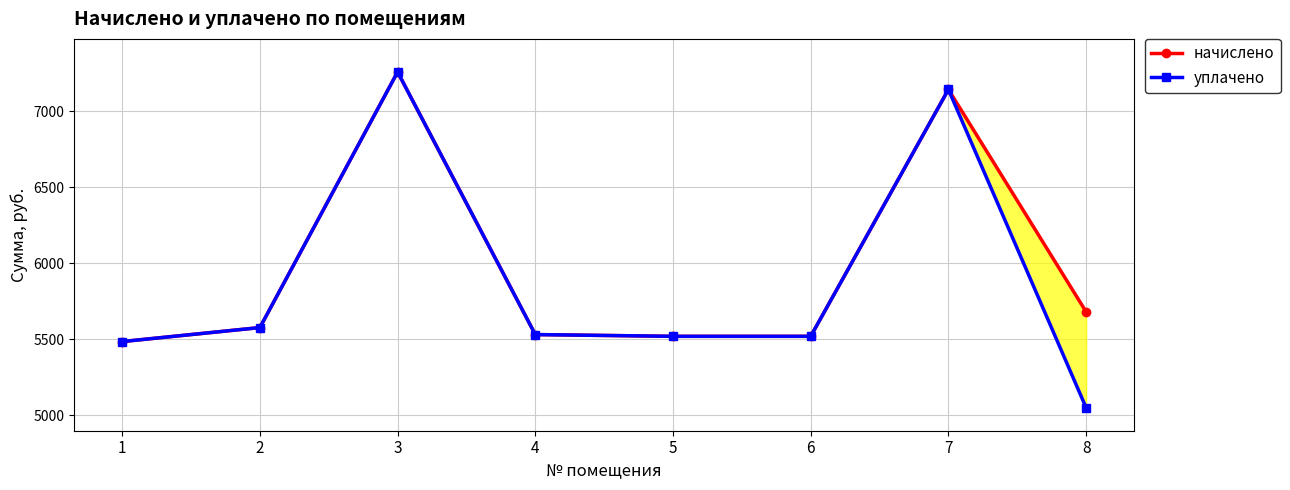

What are all the series names shown in the legend?

начислено, уплачено